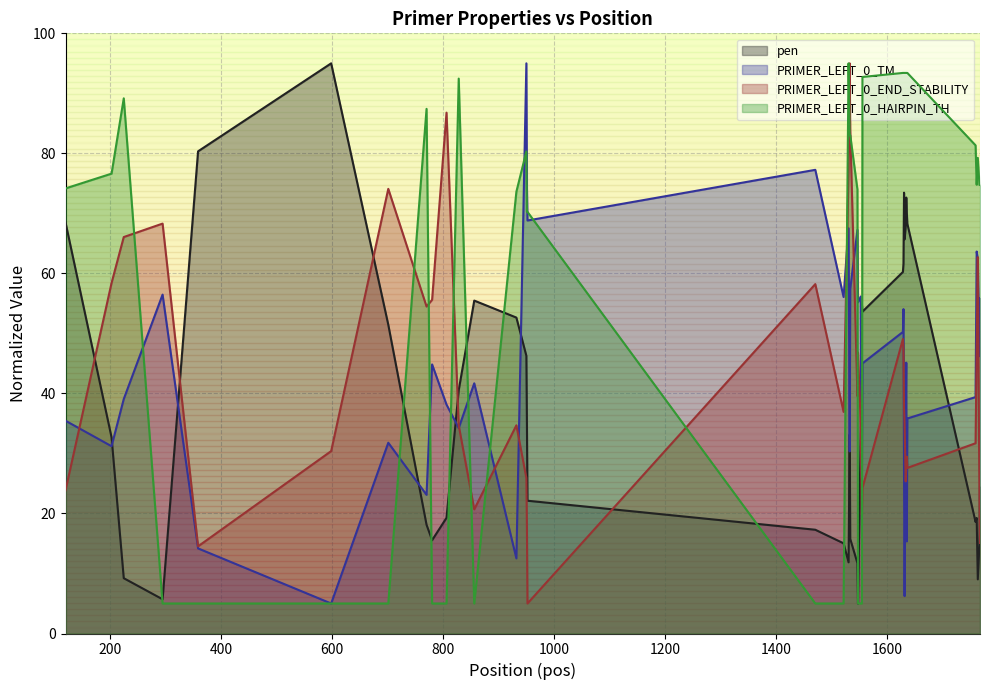

What is the average value of the PRIMER_LEFT_0_TM series?

43.8